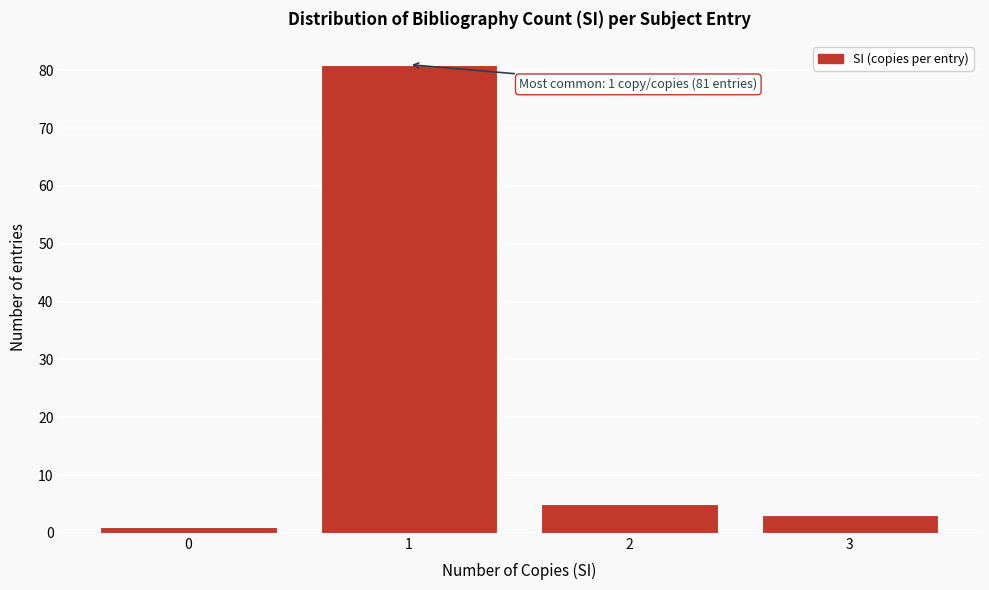

Reading right to left, list all the values displayed in this chart.

3=3	2=5	1=81	0=1